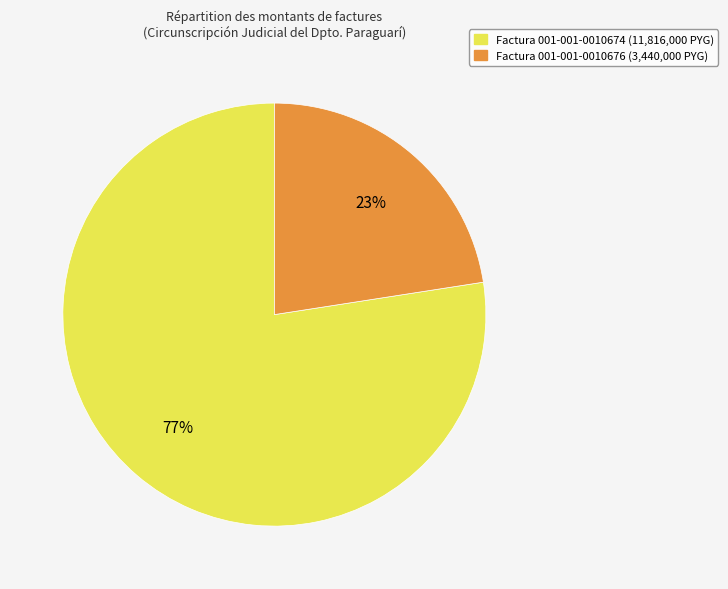

Combined, do Factura 001-001-0010674 (11,816,000 PYG) and Factura 001-001-0010676 (3,440,000 PYG) account for over 50%?

Yes